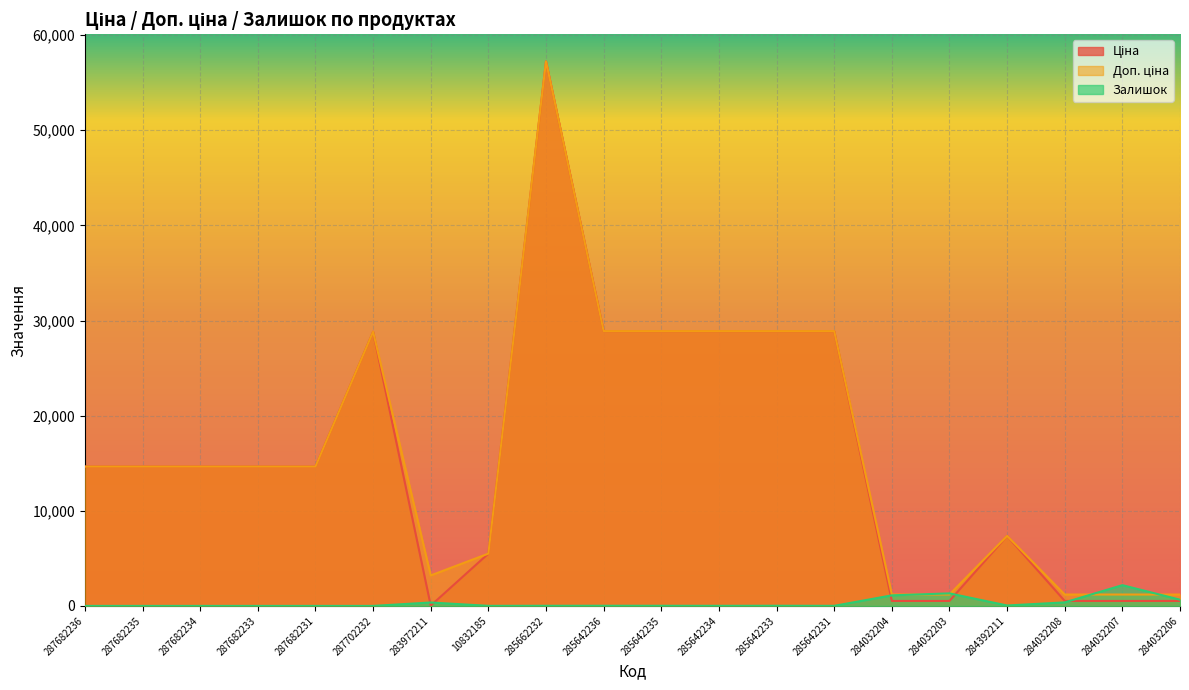

Which category has the highest value across all series?

285662232